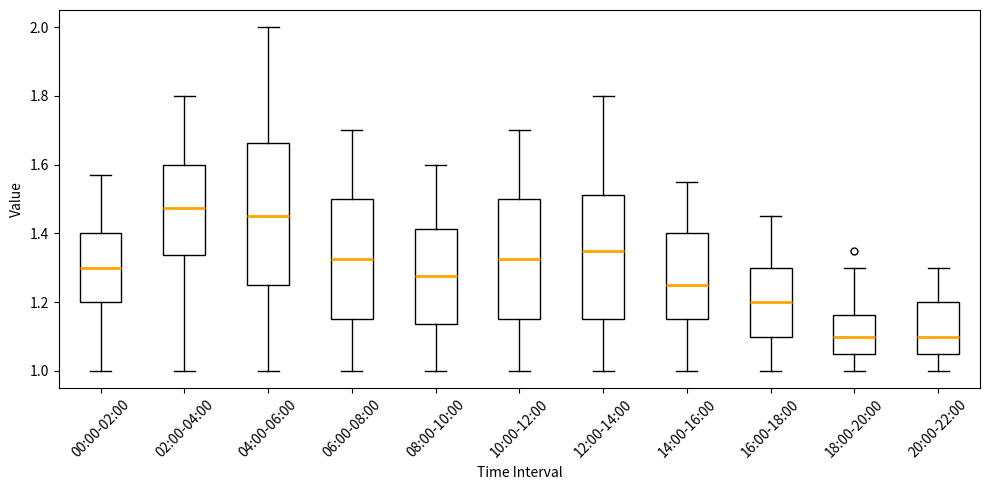

Comparing the boxes themselves (not the whiskers), which one is the tallest?

04:00-06:00